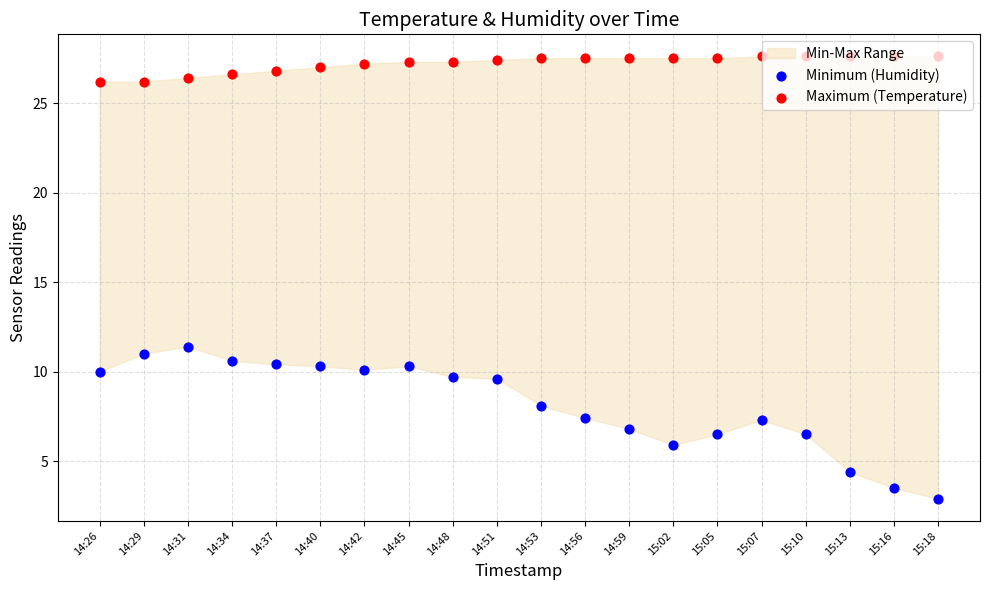

Which series has the largest Y range (max minus min)?

Minimum (Humidity)